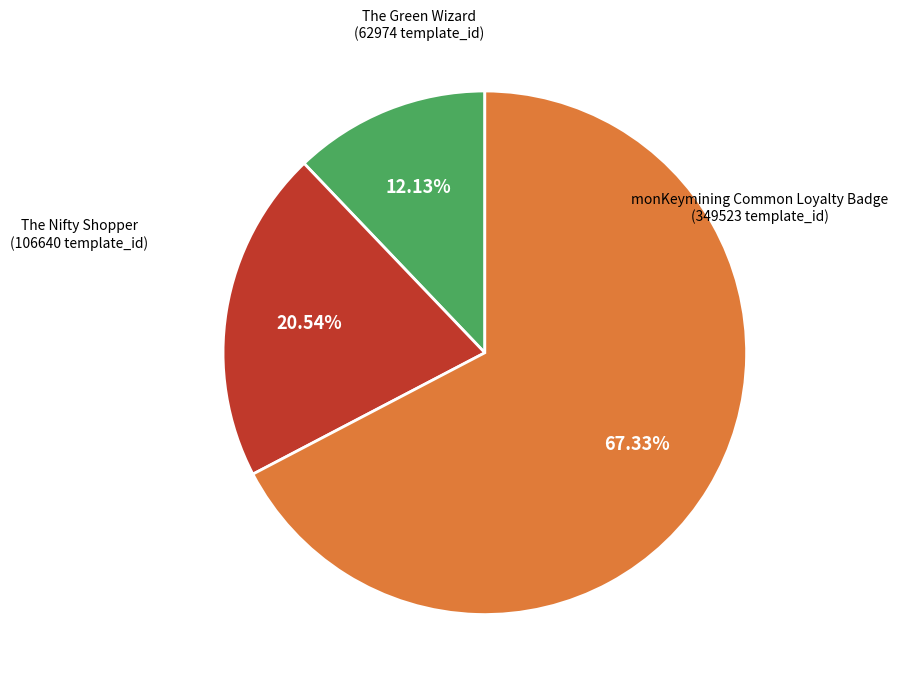

Is there a majority slice in this chart?

Yes